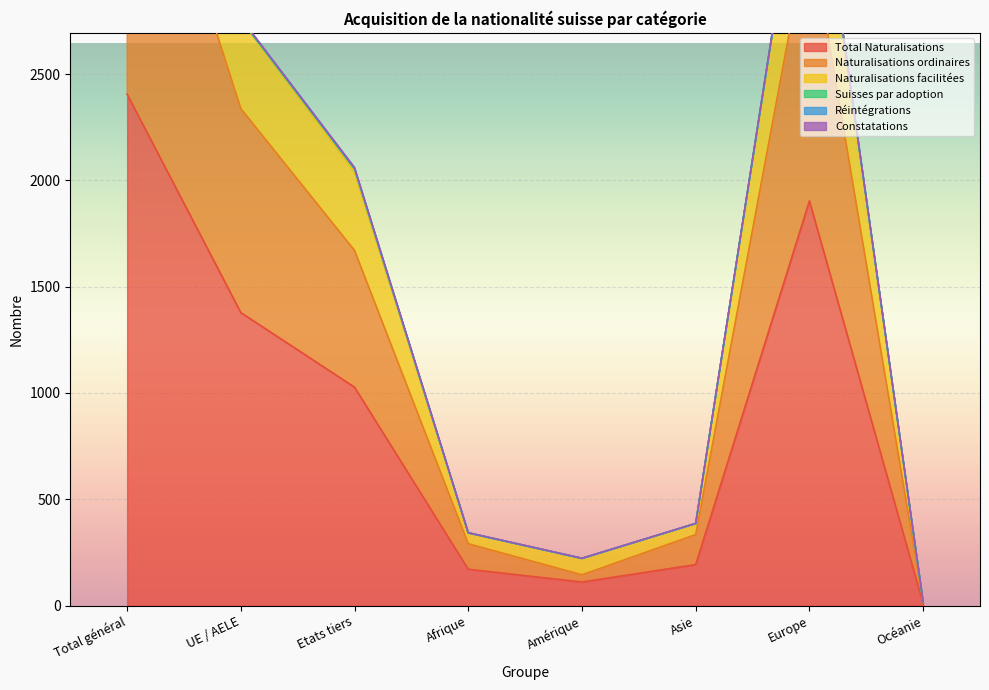

Is the value of Naturalisations ordinaires at UE / AELE greater than the value of Total Naturalisations at Afrique?

Yes